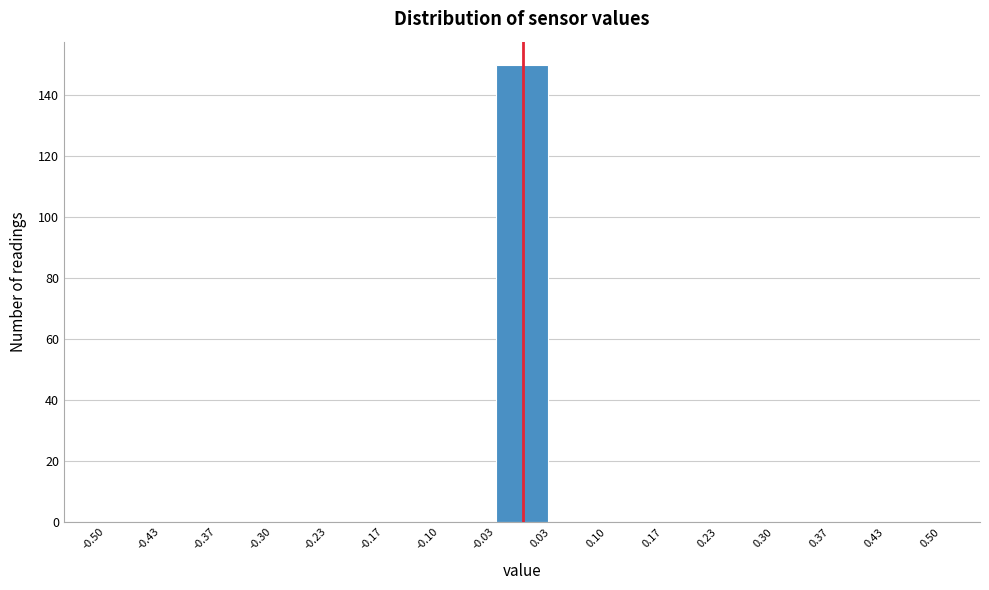

Over which range of the x-axis is the bar tallest?

-0.03 to 0.03